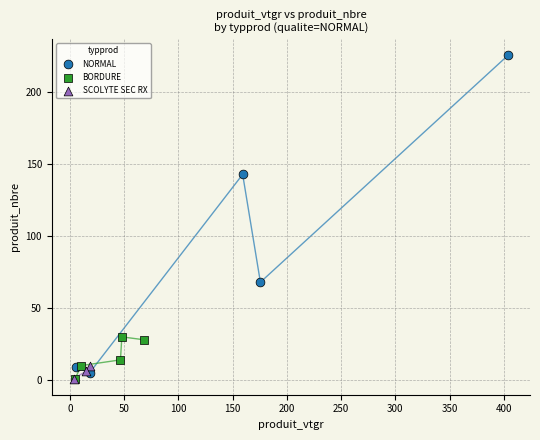

Which series contains the highest Y value?

NORMAL